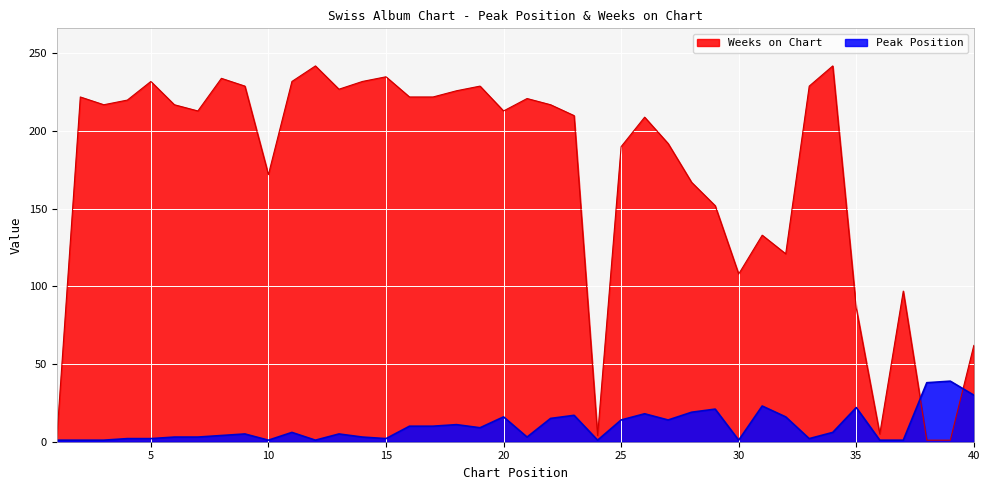

What is the sum of all Peak Position values?

397